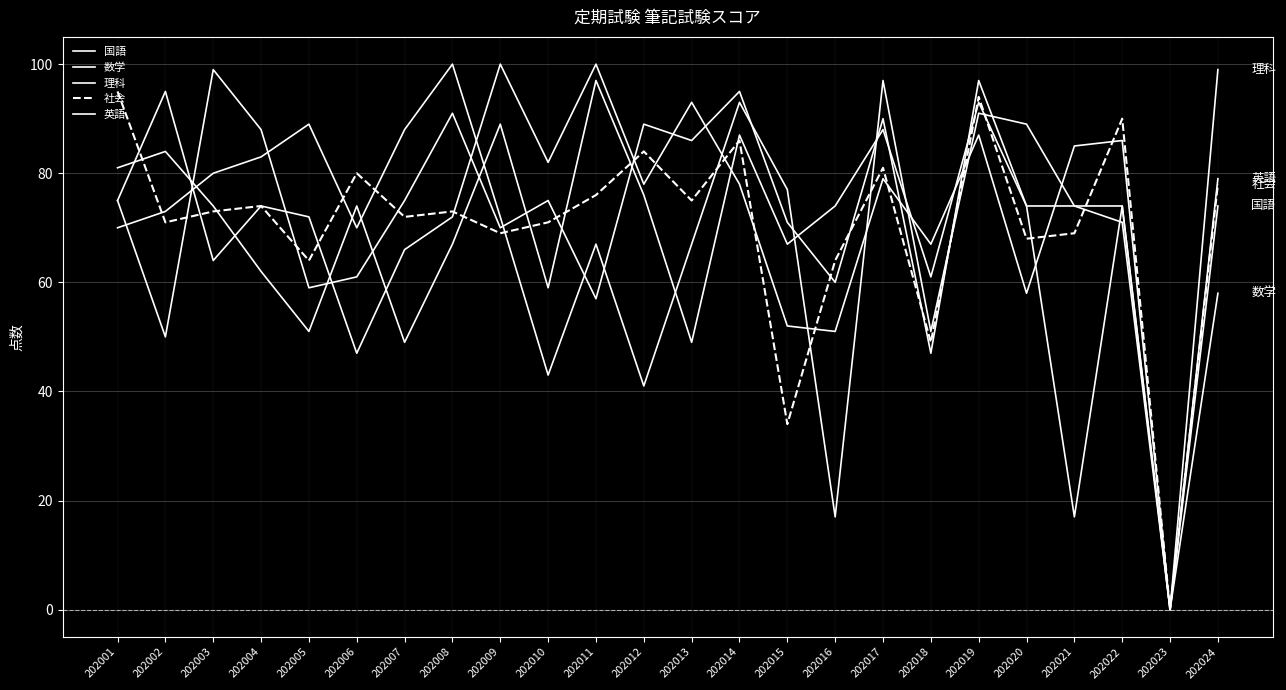

What is the sum of all 社会 values?

1690